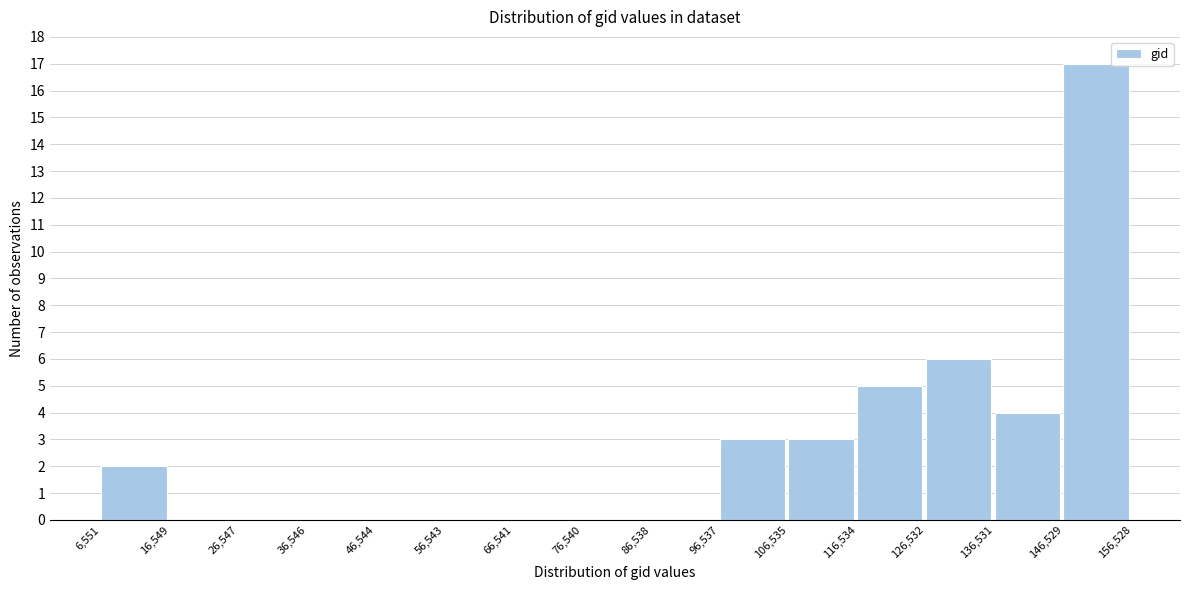

Reading left to right, list every bar in this chart as the range it spans on the x-axis followed by its height. The values are not printed on the chart, so give them approximately, as read against the axis.

6,551 to 16,549: 2
16,549 to 26,547: 0
26,547 to 36,546: 0
36,546 to 46,544: 0
46,544 to 56,543: 0
56,543 to 66,541: 0
66,541 to 76,540: 0
76,540 to 86,538: 0
86,538 to 96,537: 0
96,537 to 106,535: 3
106,535 to 116,534: 3
116,534 to 126,532: 5
126,532 to 136,531: 6
136,531 to 146,529: 4
146,529 to 156,528: 17